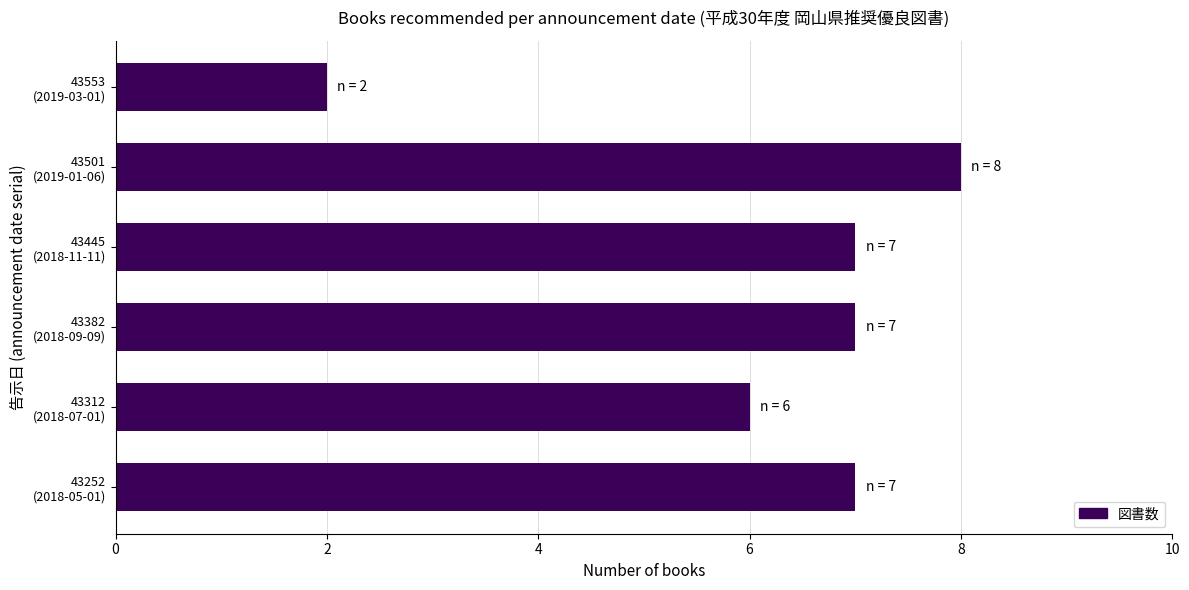

Reading bottom to top, extract all data points from this chart.

7	6	7	7	8	2